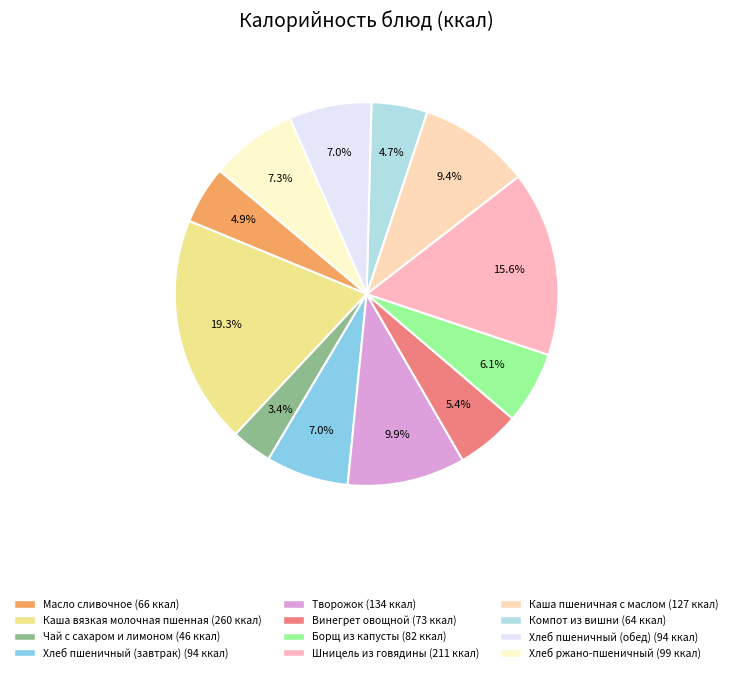

Which category has the biggest portion of the pie?

Каша вязкая молочная пшенная